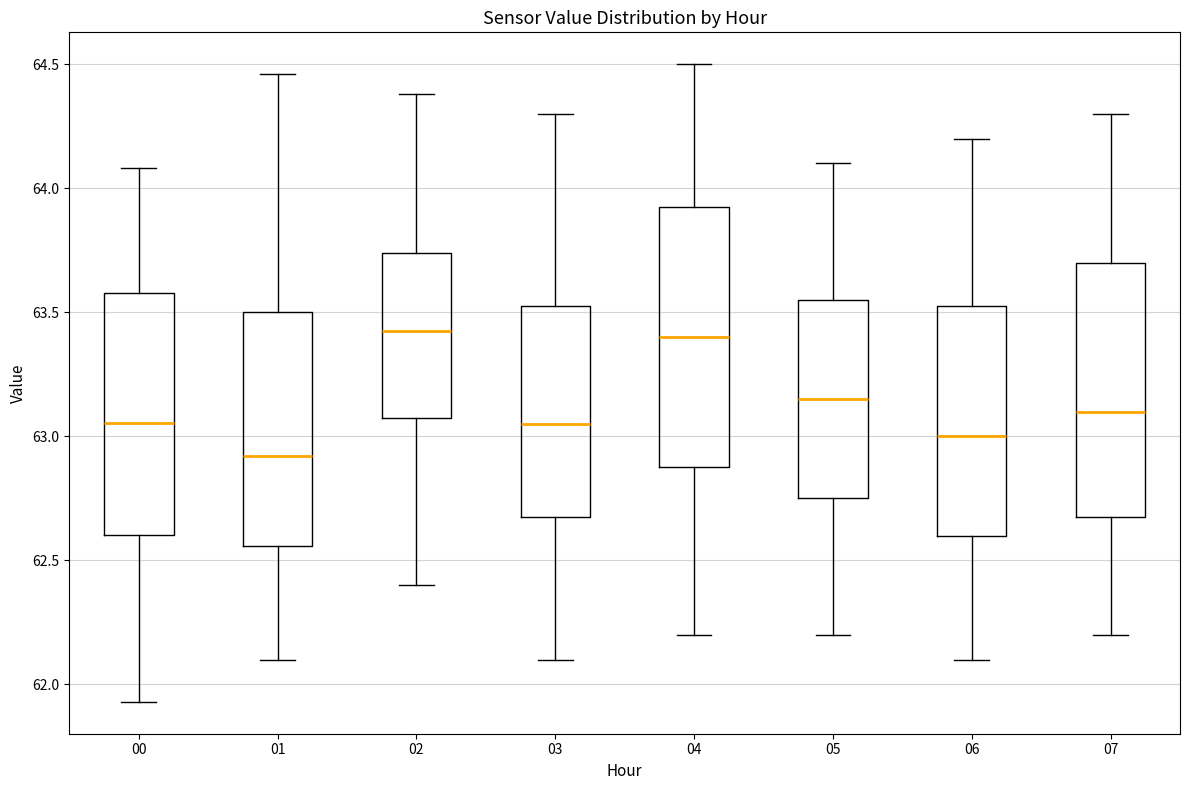

Reading left to right, read every box against the y-axis: the position of its median line, the range the box covers, and the ends of its whiskers. The values are not printed on the chart, so give them approximately, as read against the axis.

00: median 63.05, box 62.60 to 63.60, whiskers 61.95 to 64.10
01: median 62.90, box 62.55 to 63.50, whiskers 62.10 to 64.45
02: median 63.45, box 63.10 to 63.75, whiskers 62.40 to 64.40
03: median 63.05, box 62.70 to 63.55, whiskers 62.10 to 64.30
04: median 63.40, box 62.90 to 63.95, whiskers 62.20 to 64.50
05: median 63.15, box 62.75 to 63.55, whiskers 62.20 to 64.10
06: median 63.00, box 62.60 to 63.55, whiskers 62.10 to 64.20
07: median 63.10, box 62.70 to 63.70, whiskers 62.20 to 64.30